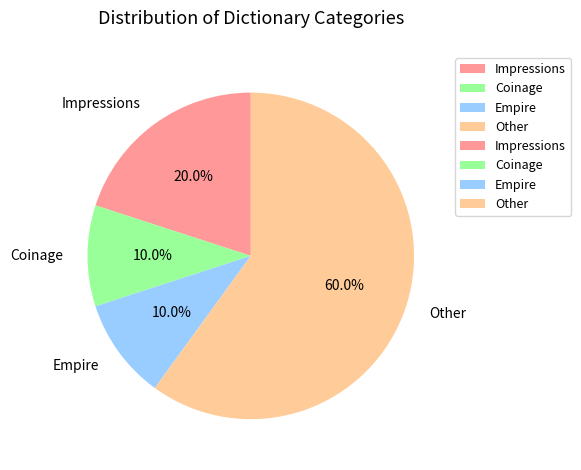

Which slice is the largest?

Other